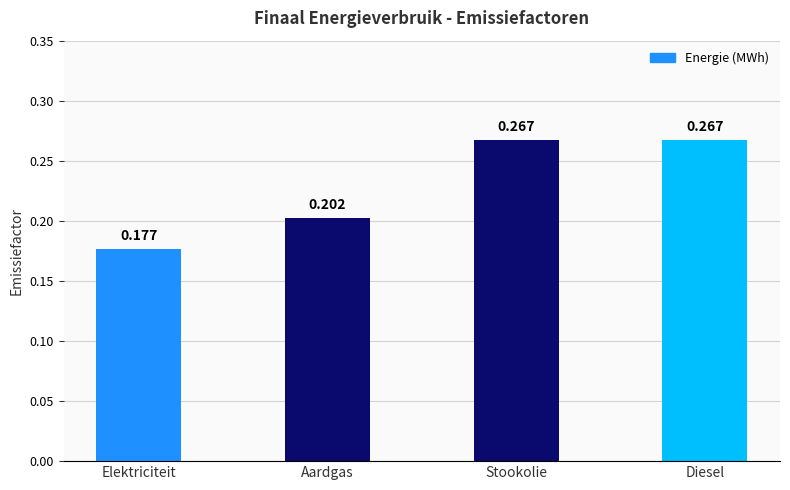

At which category does the chart reach its minimum across all series?

Elektriciteit